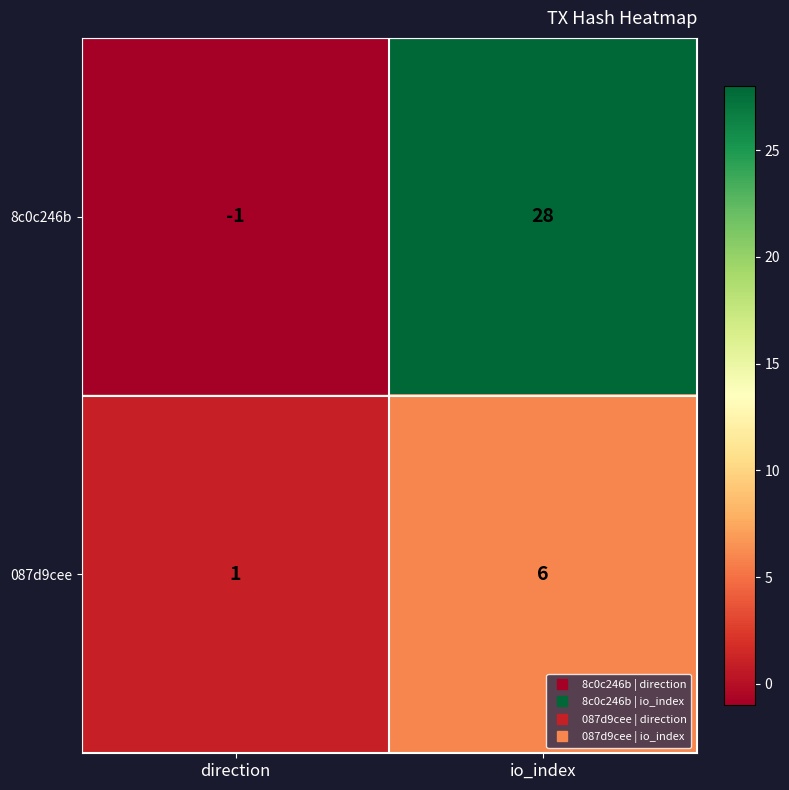

List the series in order of their overall mean, highest first.

8c0c246b, 087d9cee